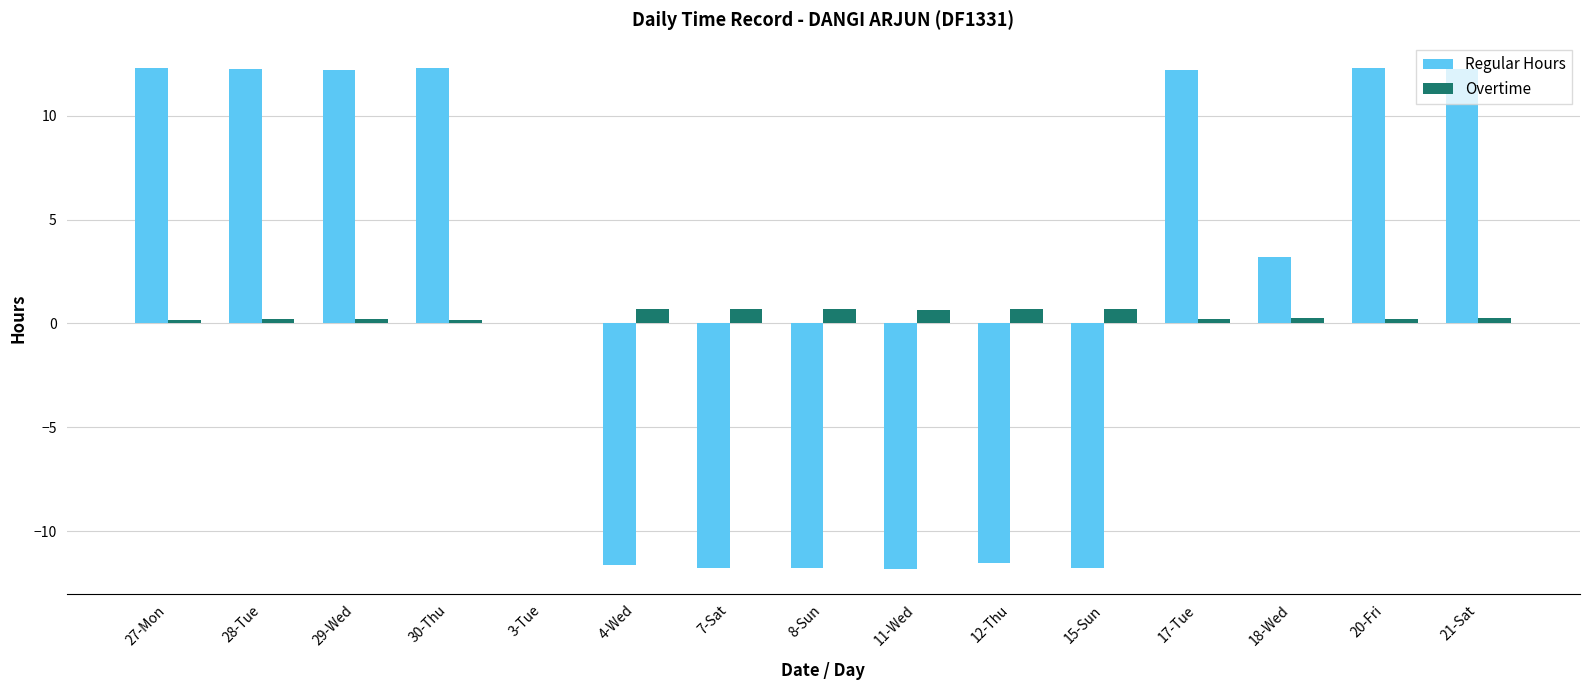

True or false: Regular Hours has a value of 12.2 at 28-Tue.

True